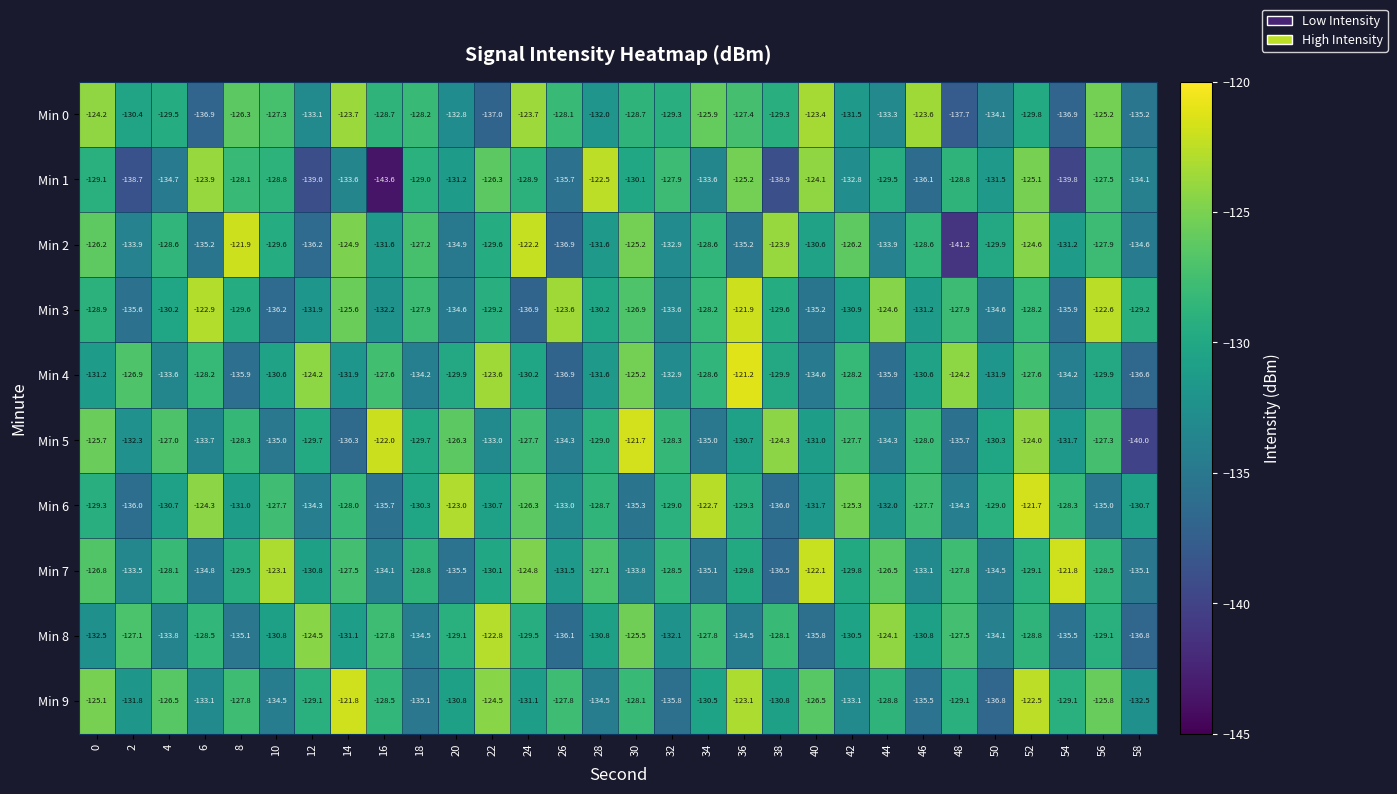

The value of Min 8 at 10 is -187.1. True or false?

False